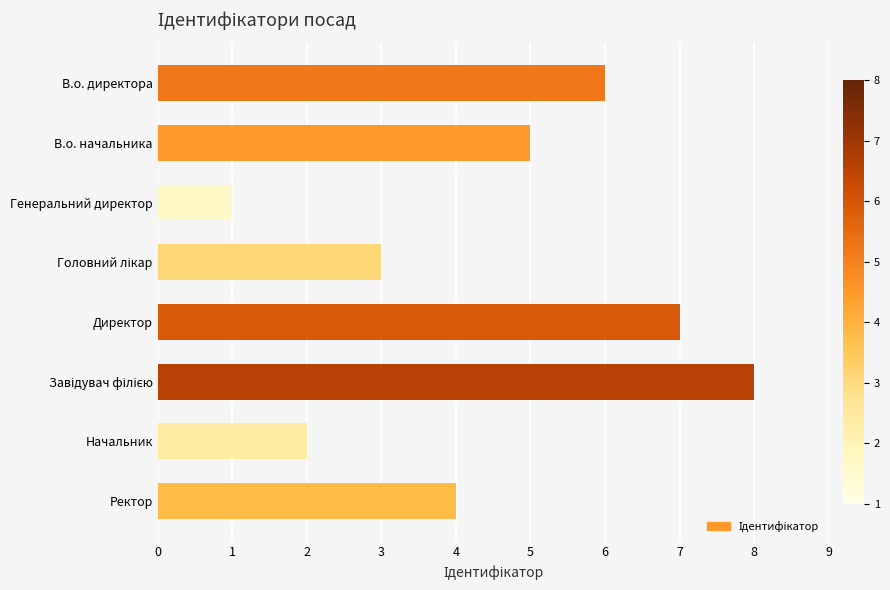

Reading top to bottom, list all the values displayed in this chart.

6	5	1	3	7	8	2	4